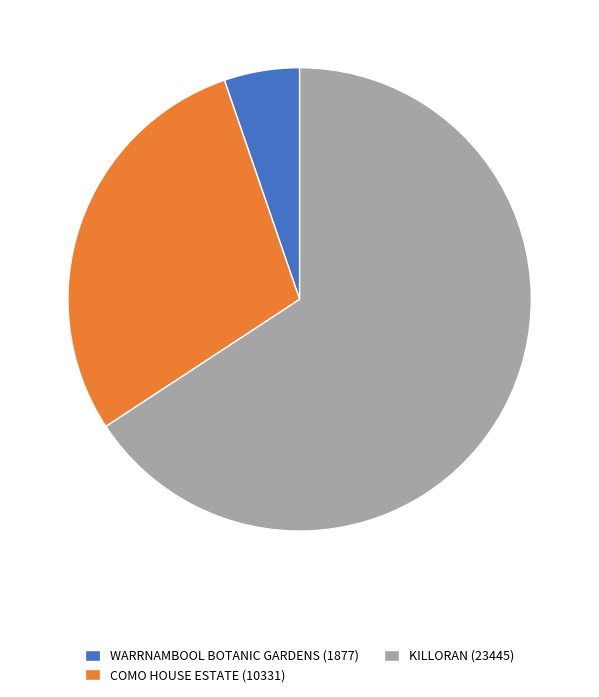

Combined, do KILLORAN (23445) and COMO HOUSE ESTATE (10331) account for over 50%?

Yes